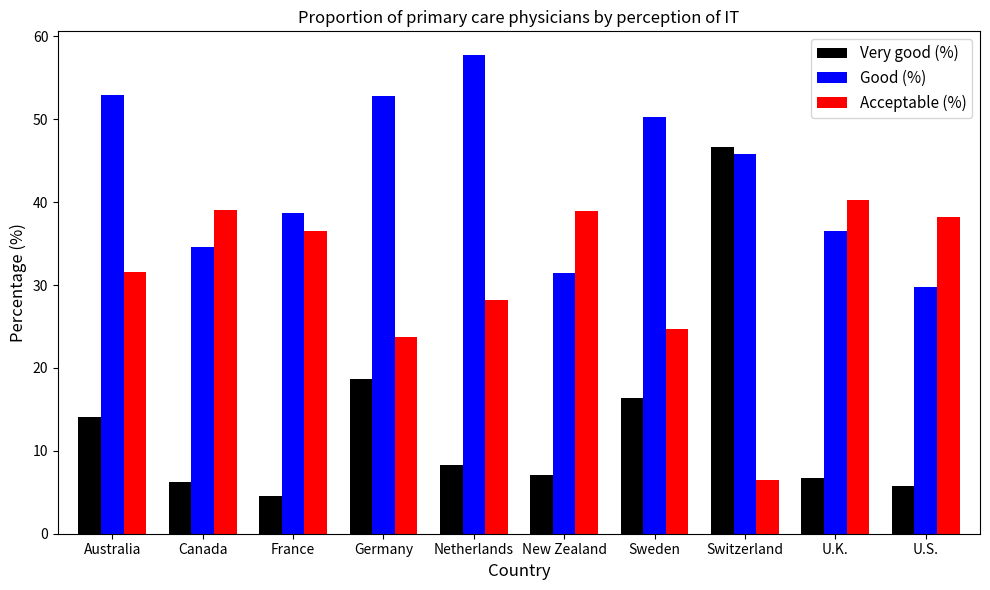

What is the value of the Very good (%) bar at the 8th from the left?

46.6